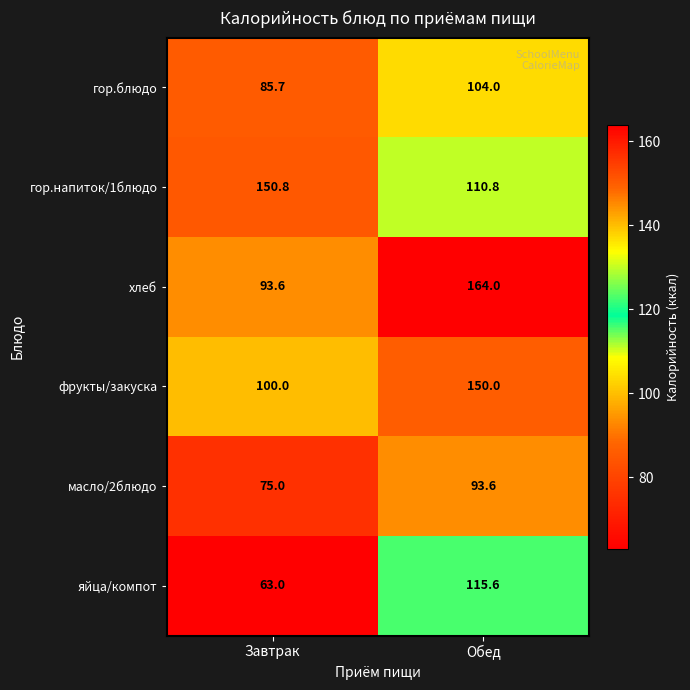

What is the spread (max minus min) of values at Завтрак?

87.8